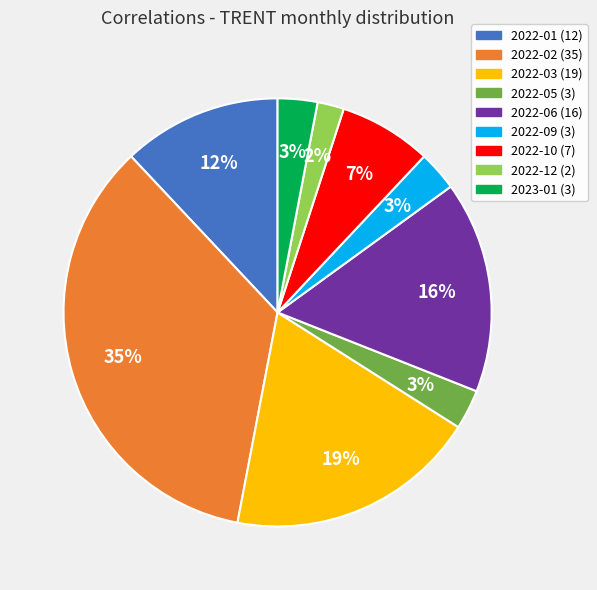

Is the sum of 2022-02 and 2022-12 greater than half?

No